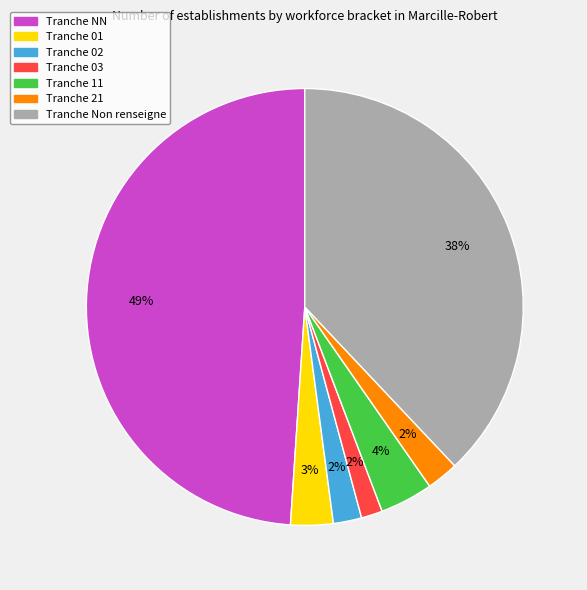

To the nearest percent, what is the difference between the largest and smallest slice percentages?

47%